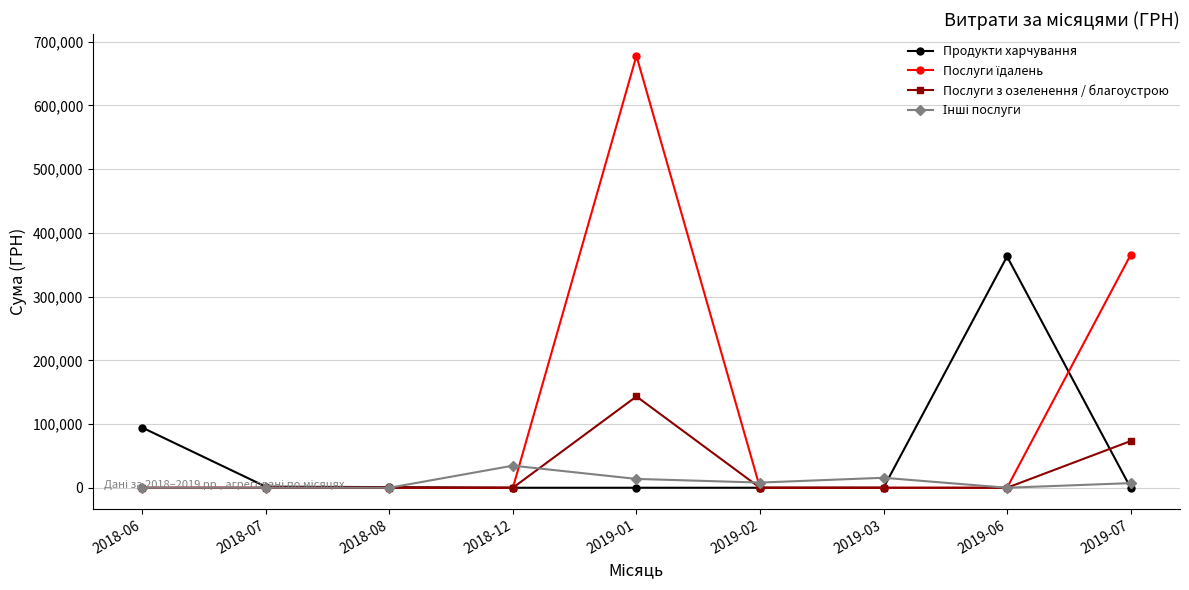

What is the label of the 7th point from the left?

2019-03